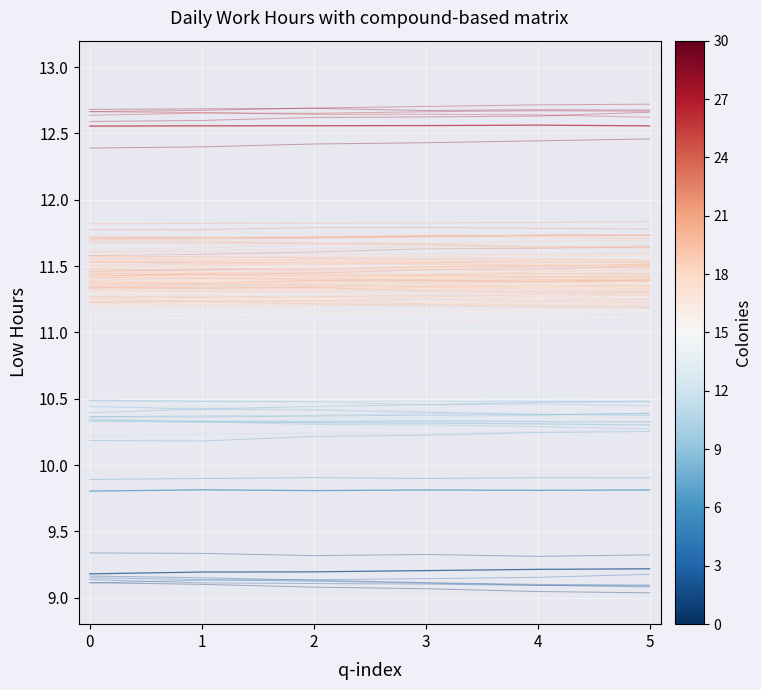

True or false: Day 13 has a value of 11.2 at 3.

True